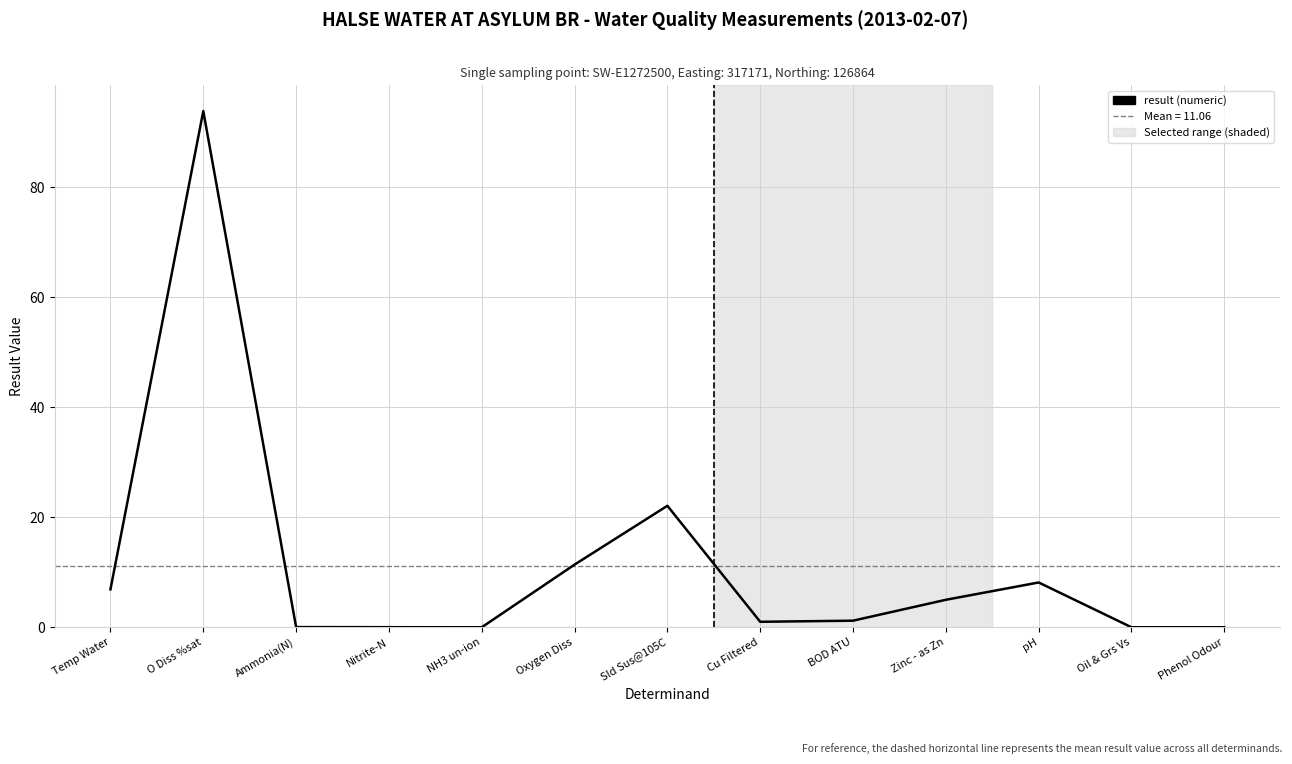

What is the average value?

11.5